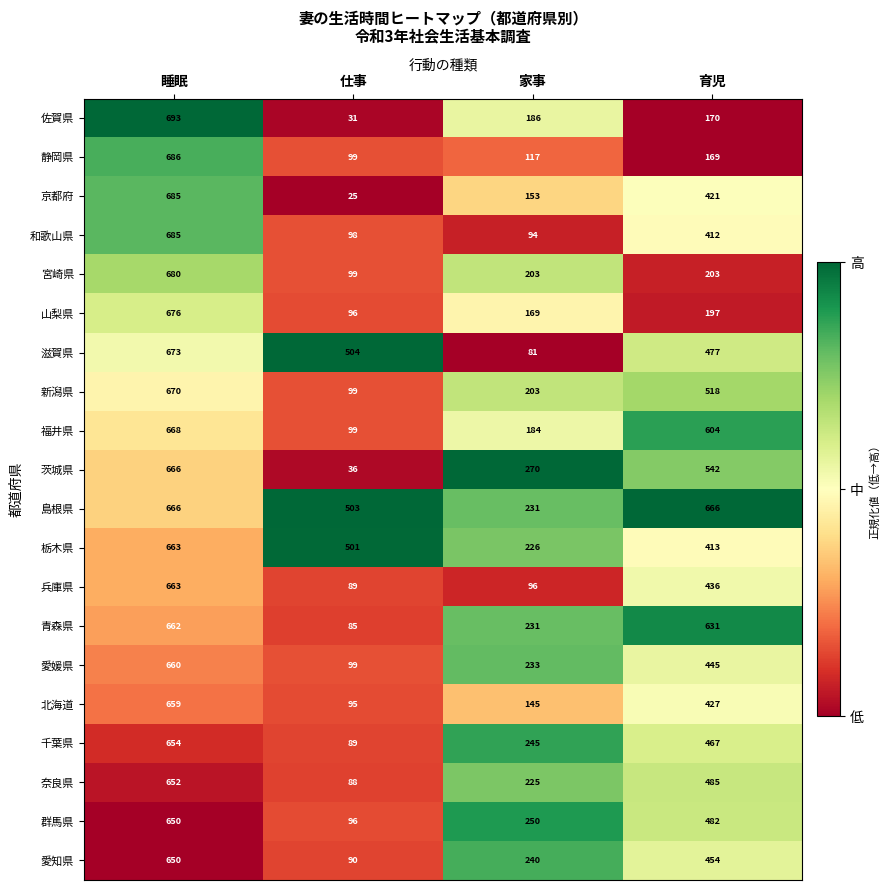

How many data points does each series have?

4